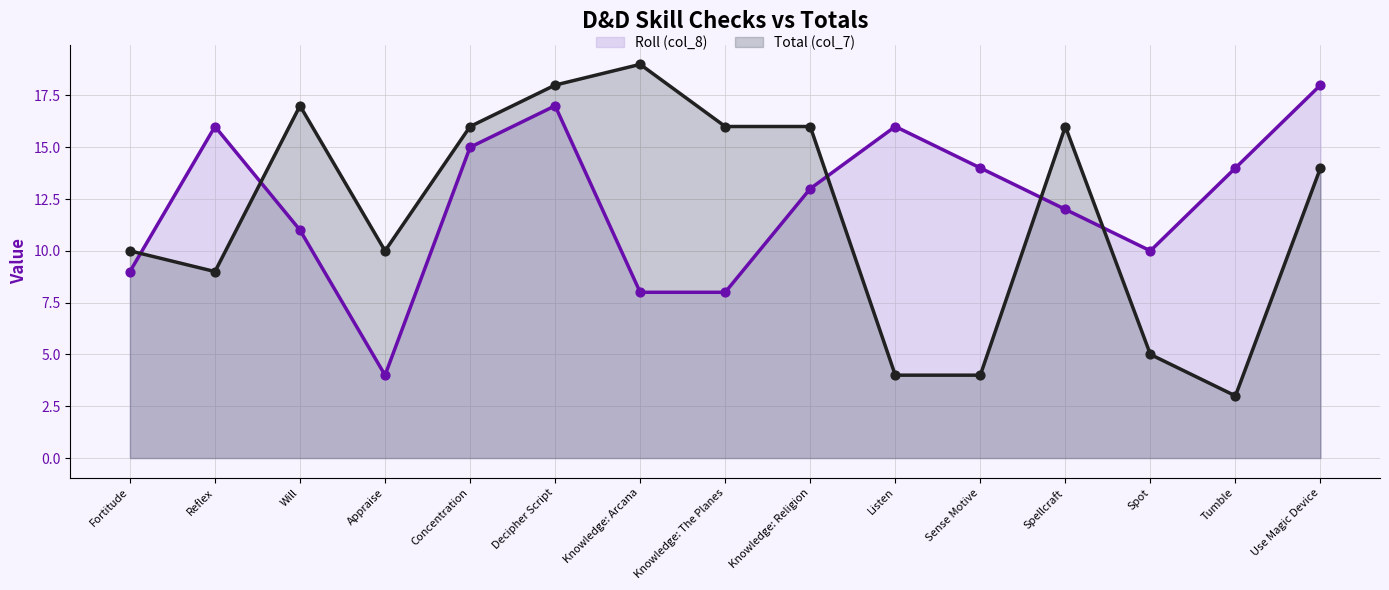

What are all the series names shown in the legend?

Roll (col_8), Total (col_7)